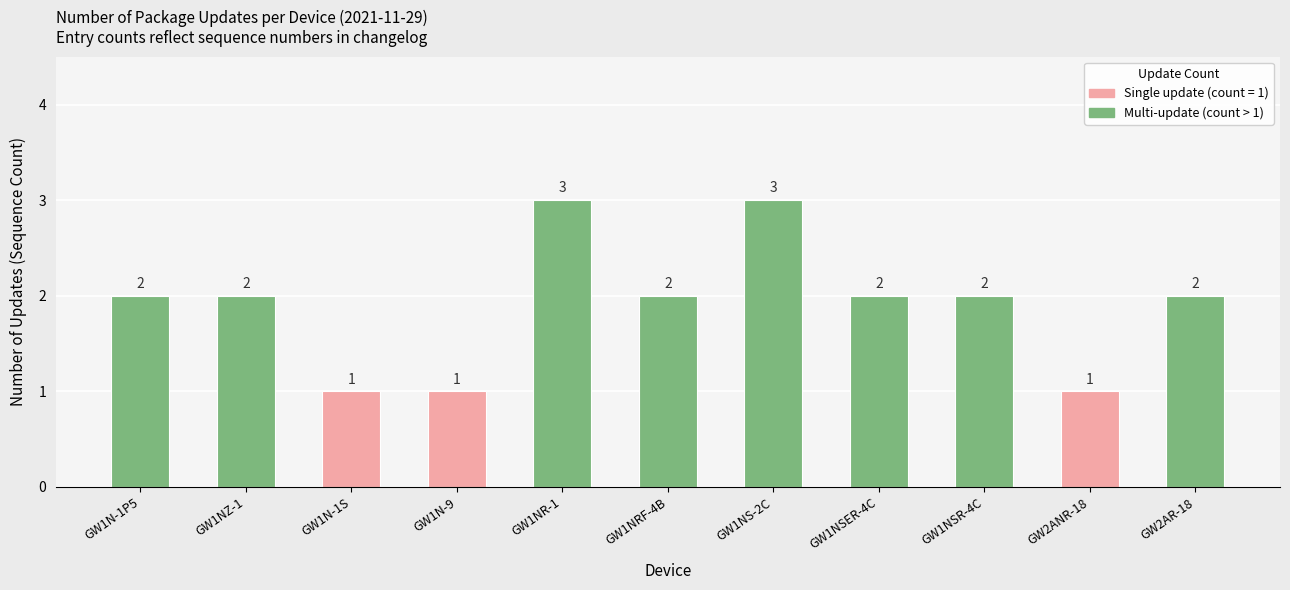

True or false: the data shows 1 at GW1NSR-4C.

False